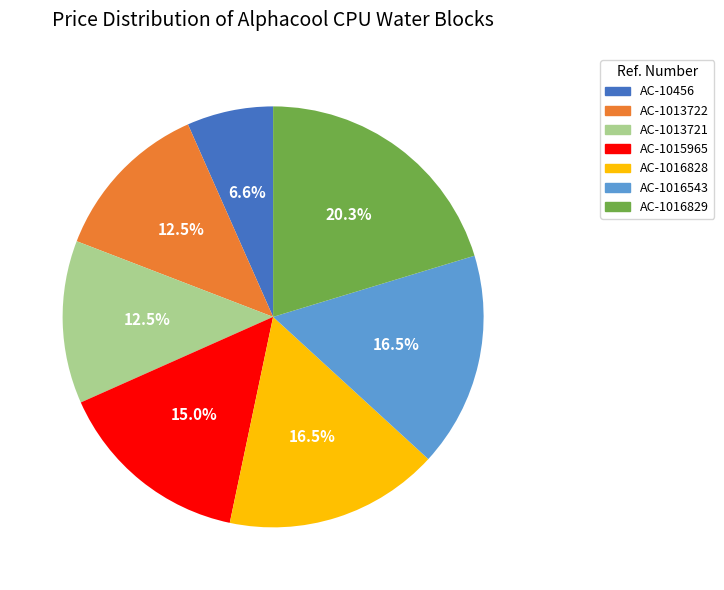

Combined, do AC-1016828 and AC-1015965 account for over 50%?

No